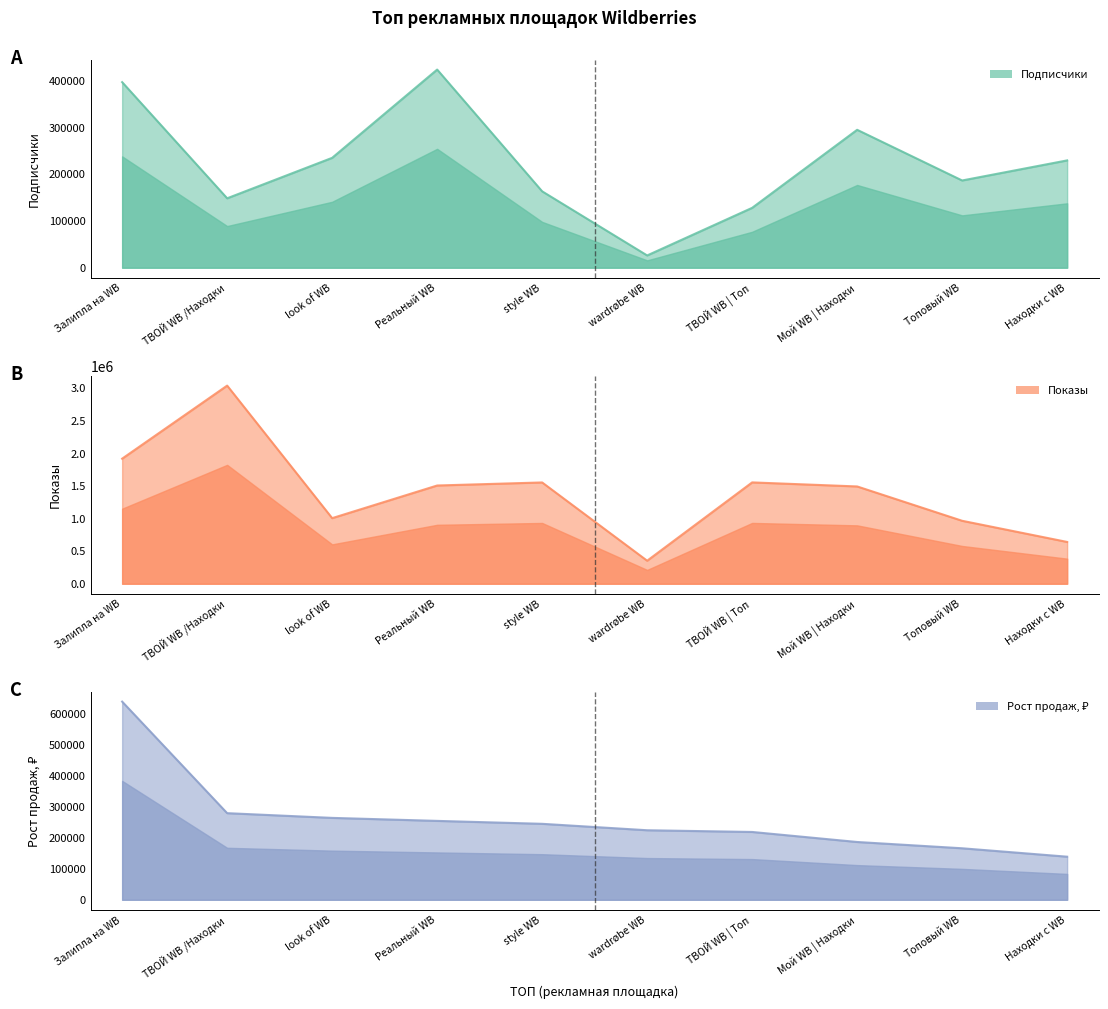

How many values in the Показы series exceed 1504861?

4